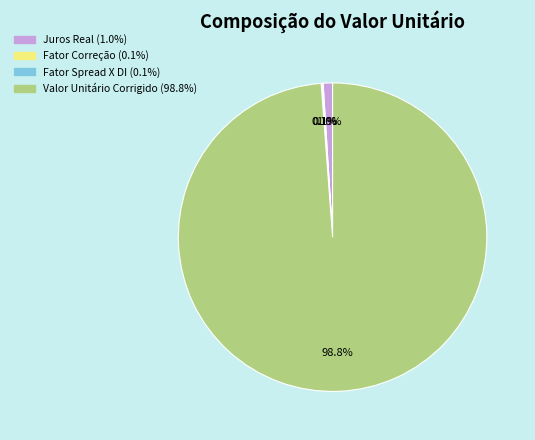

Is there a majority slice in this chart?

Yes